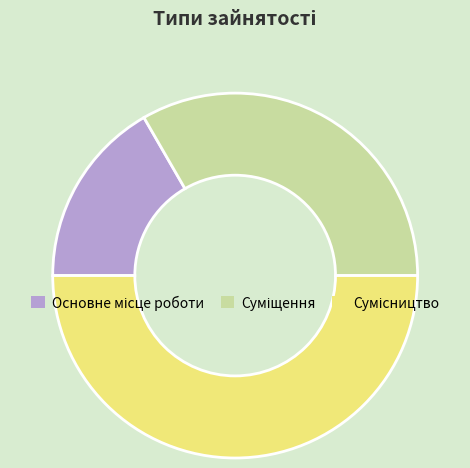

Between Основне місце роботи and Суміщення, which is larger?

Суміщення